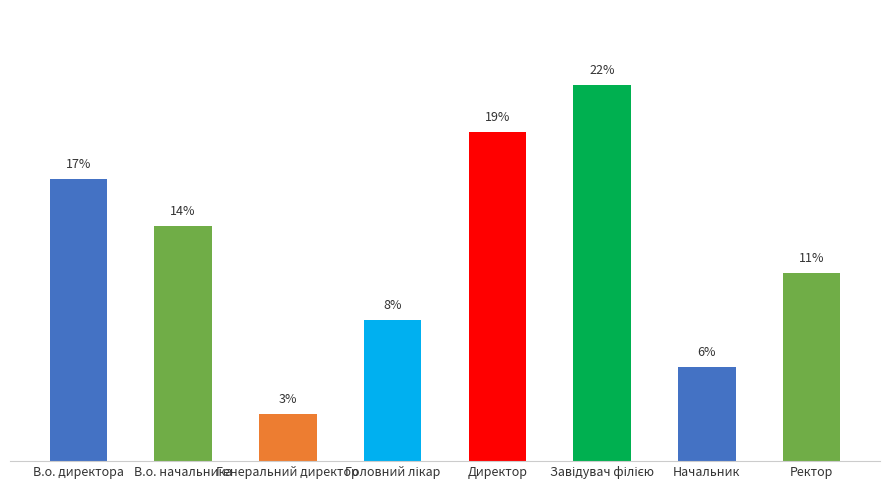

Are the bars horizontal?

No